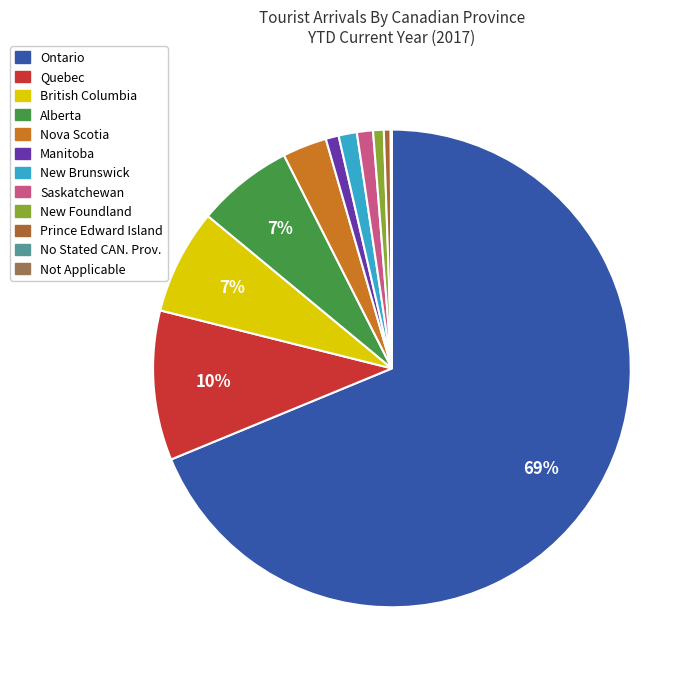

Which category has the biggest portion of the pie?

Ontario